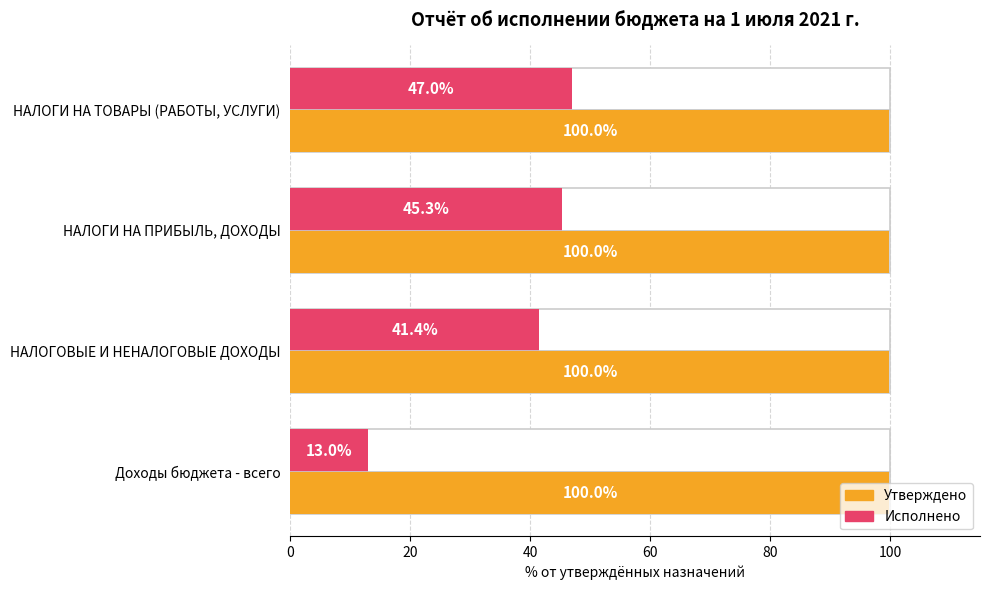

Which series has the largest range (max minus min)?

Исполнено